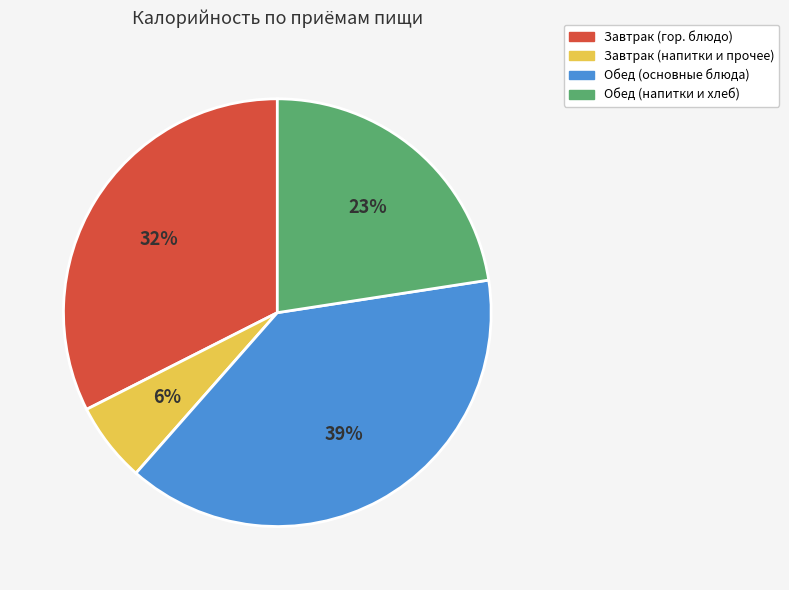

To the nearest percent, what is the average slice percentage?

25%